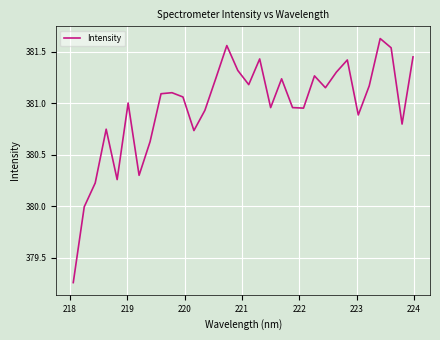

Is this an area chart (filled region under the line)?

No